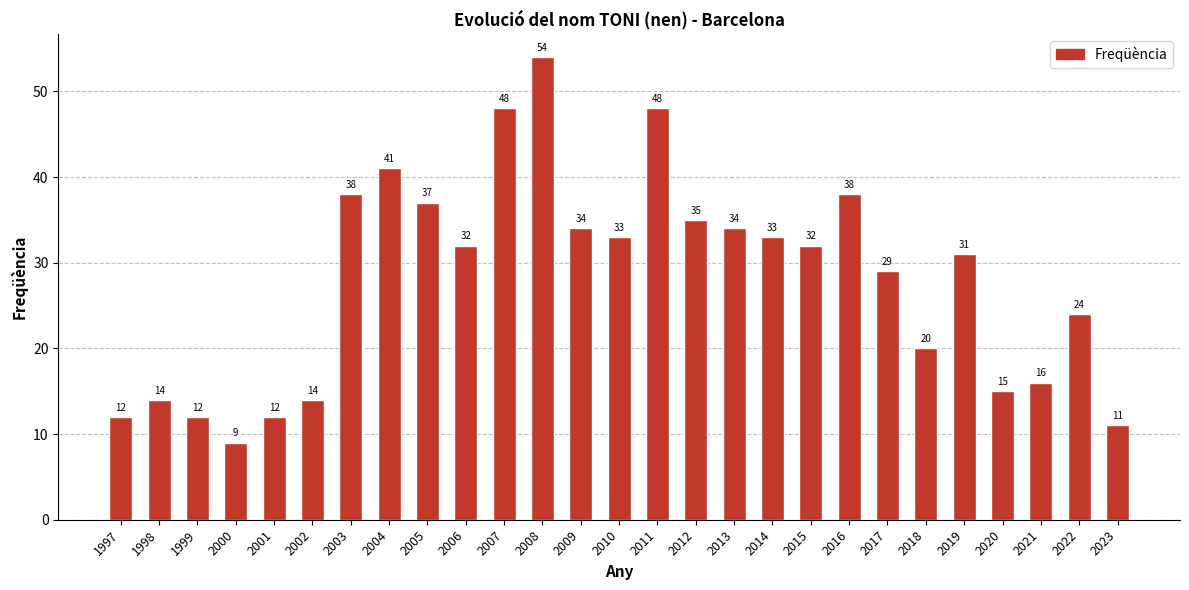

Reading left to right, extract all data points from this chart.

1997=12	1998=14	1999=12	2000=9	2001=12	2002=14	2003=38	2004=41	2005=37	2006=32	2007=48	2008=54	2009=34	2010=33	2011=48	2012=35	2013=34	2014=33	2015=32	2016=38	2017=29	2018=20	2019=31	2020=15	2021=16	2022=24	2023=11